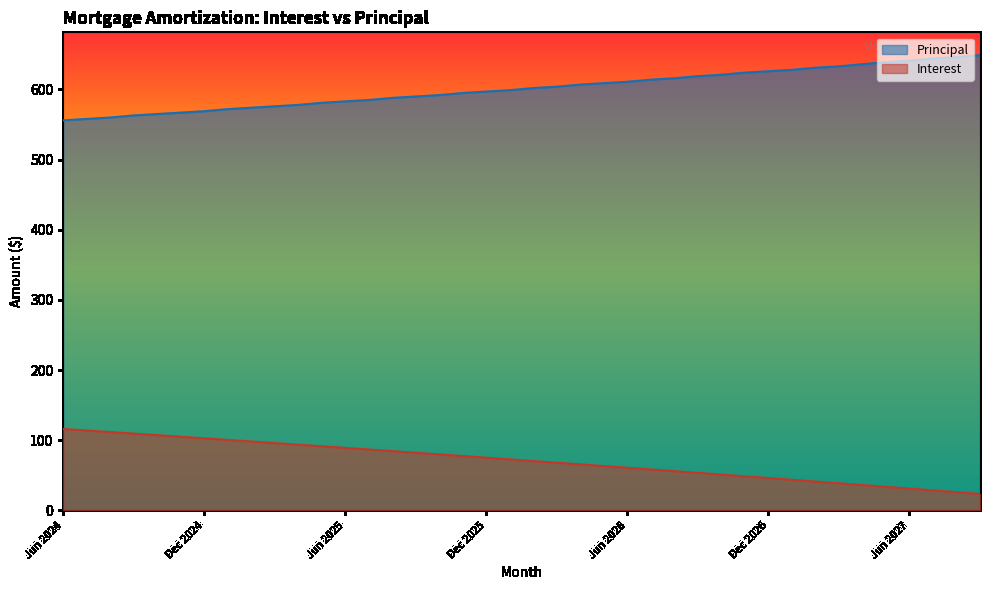

True or false: Principal and Interest cross at least once.

False